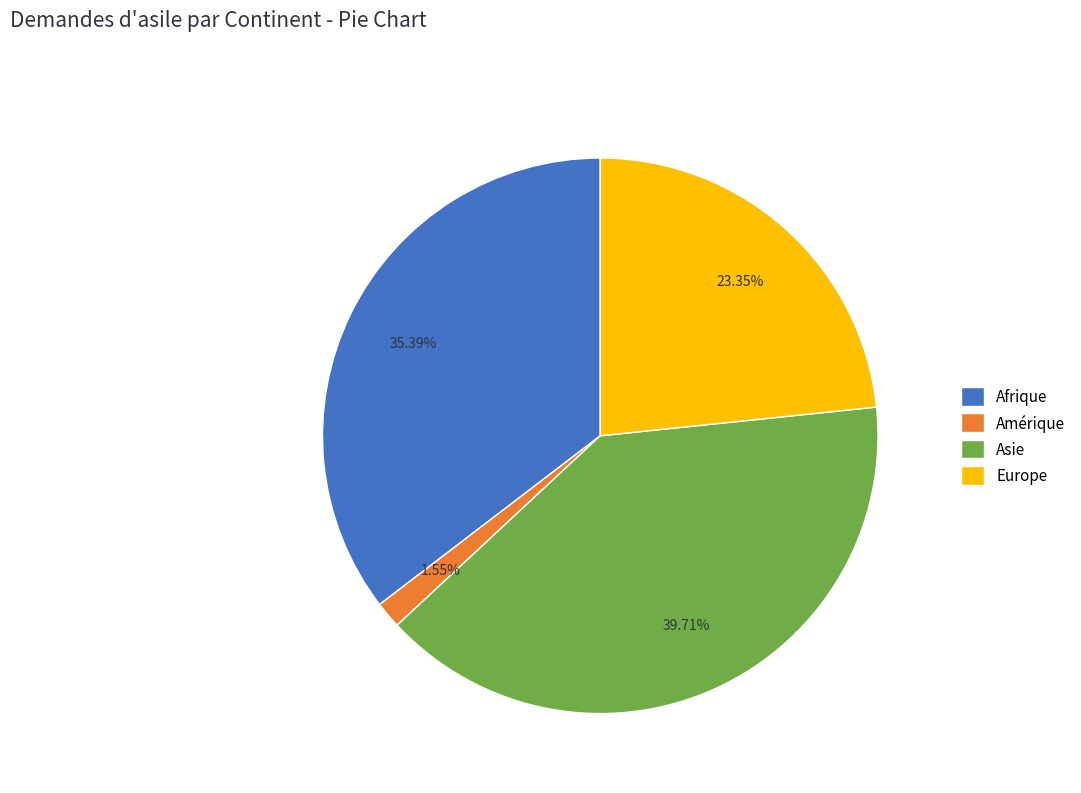

What percentage is the Afrique slice, to the nearest percent?

35%